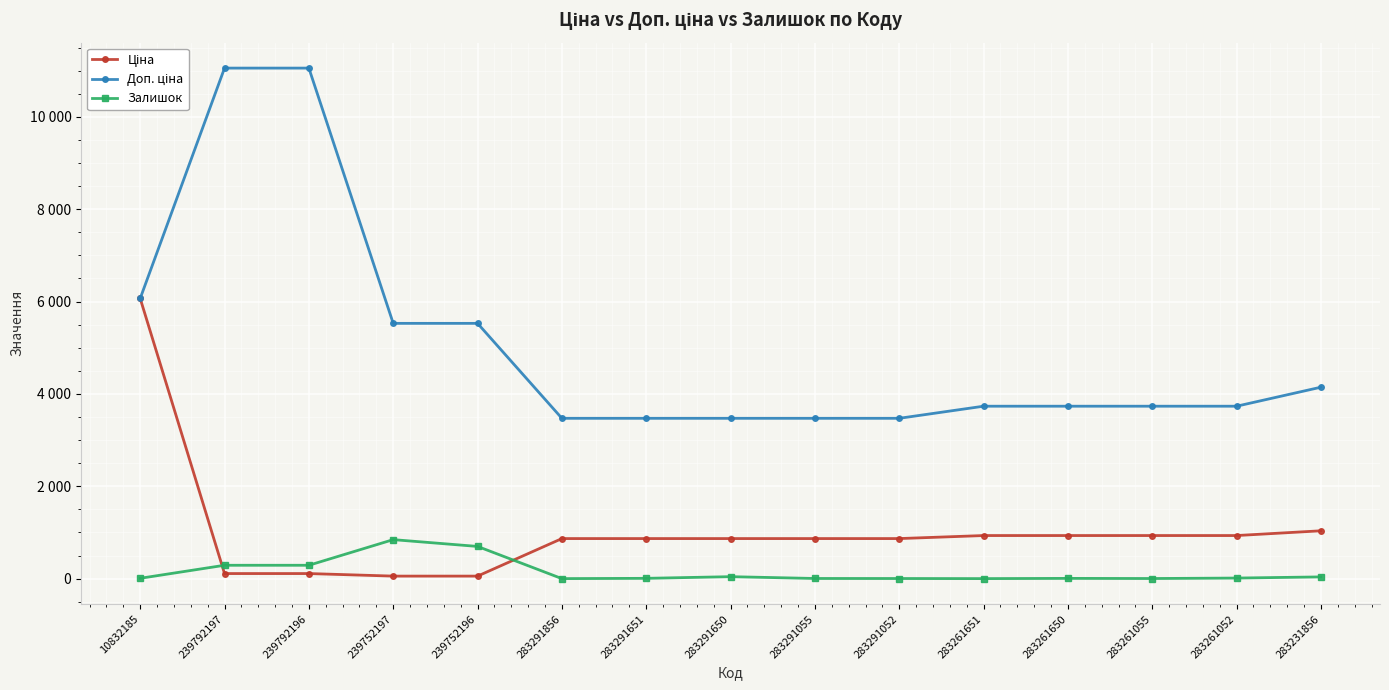

Does the chart have visible grid lines?

Yes